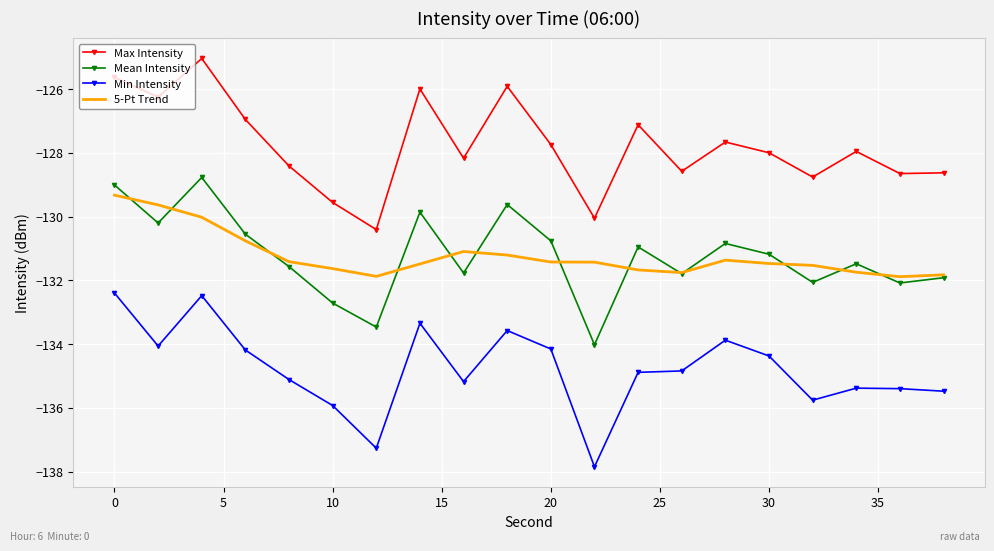

True or false: Min Intensity and 5-Pt Trend intersect in this chart.

False